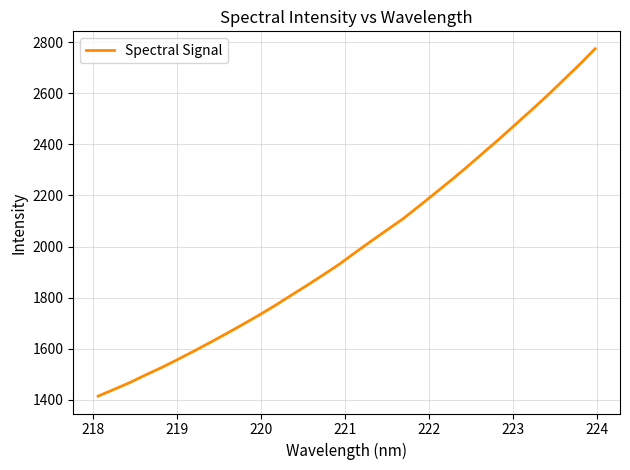

What is the greatest value displayed?

2774.3